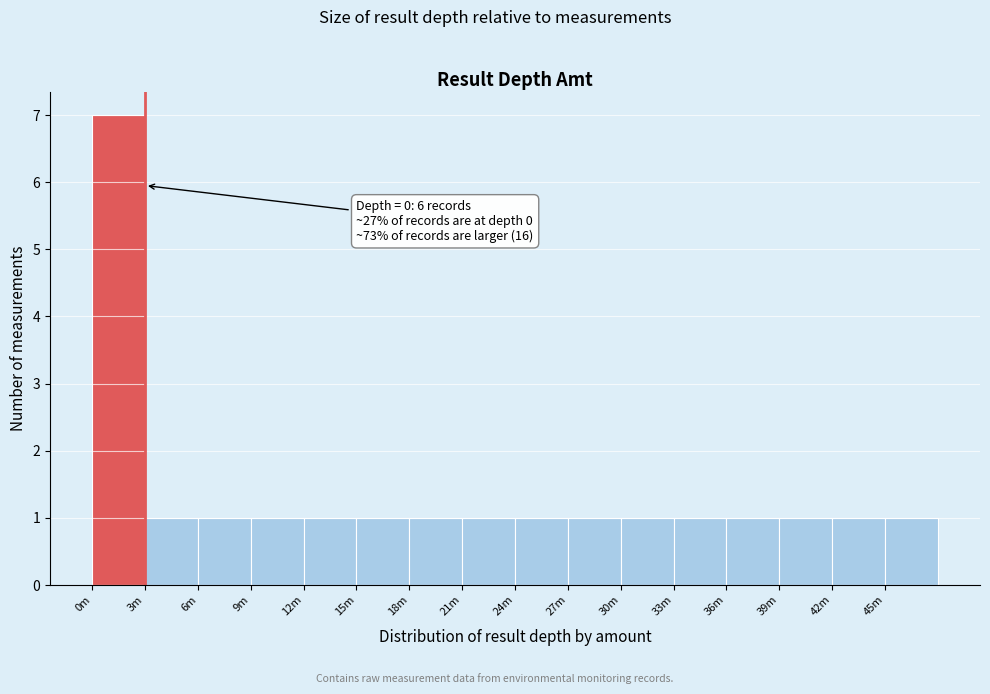

Reading left to right, list all the values displayed in this chart.

7	1	1	1	1	1	1	1	1	1	1	1	1	1	1	1